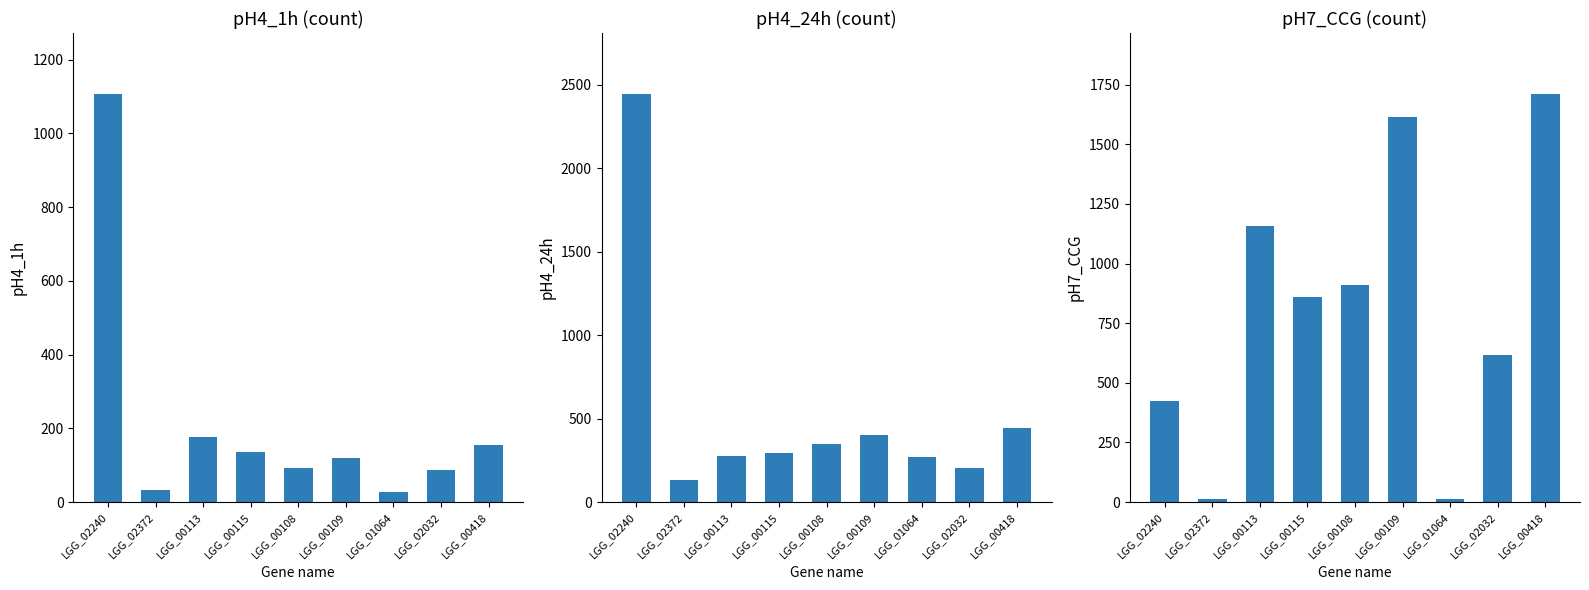

Is it true that pH4_1h equals 119 at LGG_00109?

True